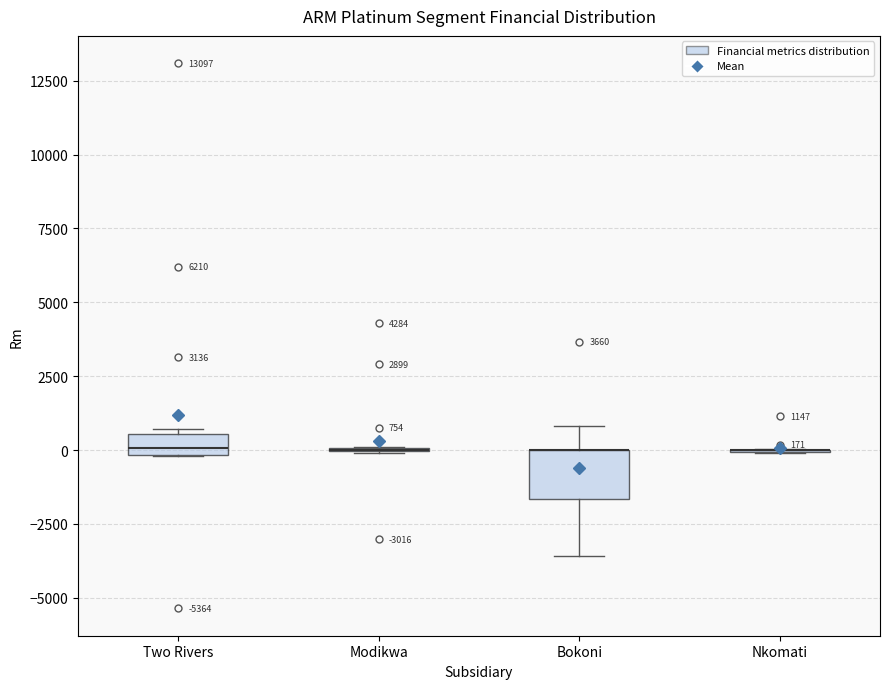

Which box is the tallest, from its lower edge to its upper edge?

Bokoni